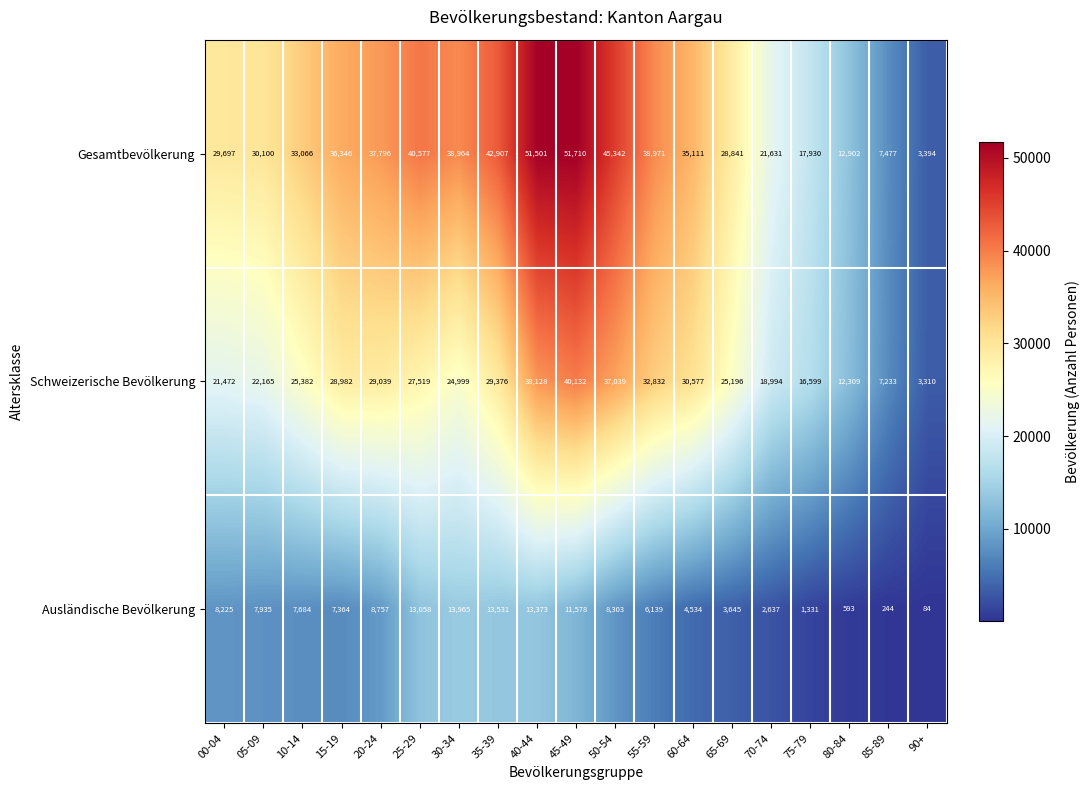

Rank the series by their maximum value, from lowest to highest.

Ausländische Bevölkerung, Schweizerische Bevölkerung, Gesamtbevölkerung